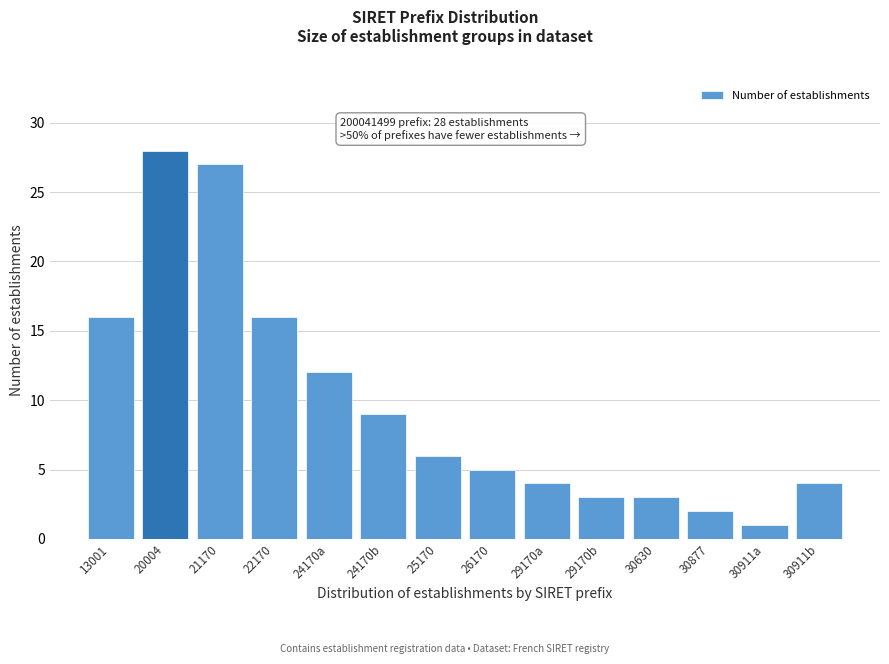

Reading left to right, what are all the values shown in this chart?

13001=16	20004=28	21170=27	22170=16	24170a=12	24170b=9	25170=6	26170=5	29170a=4	29170b=3	30630=3	30877=2	30911a=1	30911b=4